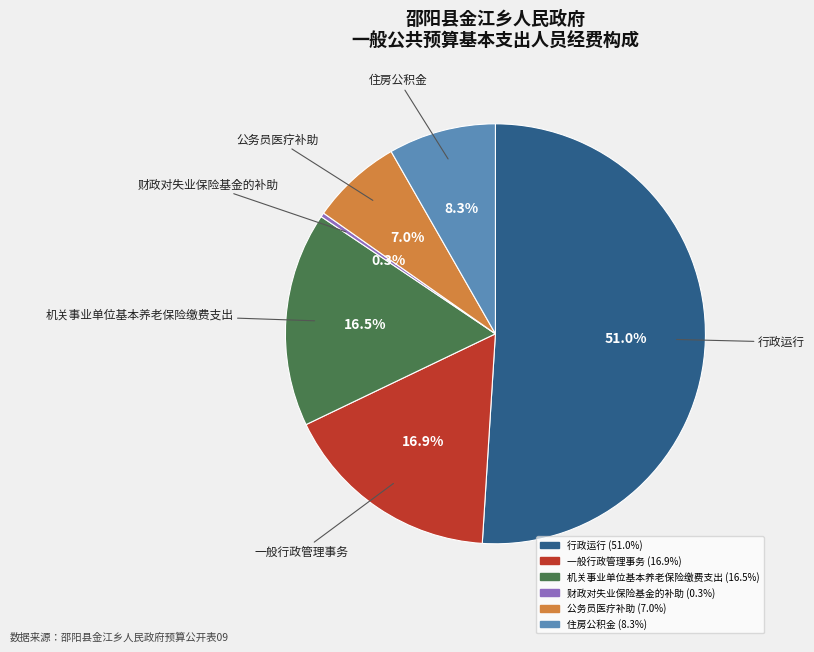

Does 机关事业单位基本养老保险缴费支出 represent more than half of the total?

No